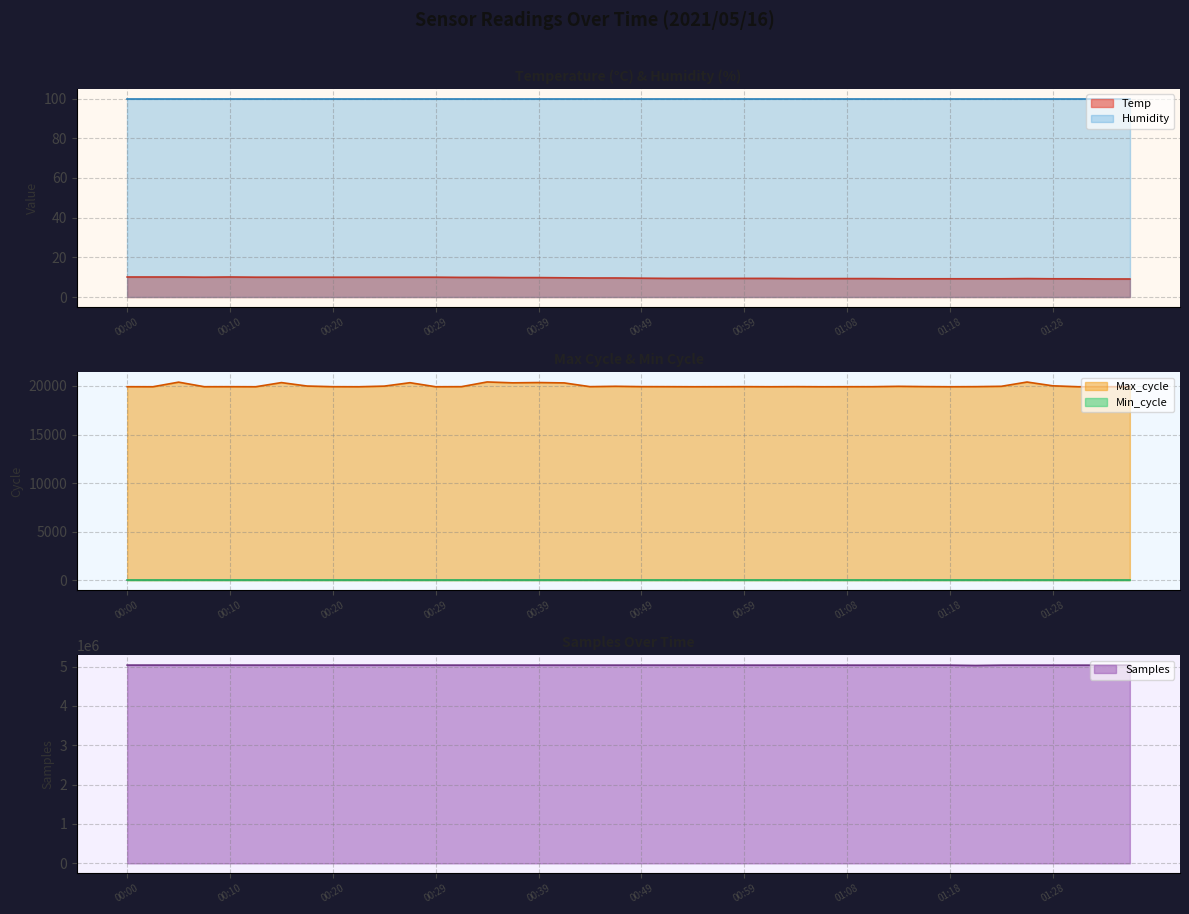

What position from the right is 01:04?

14